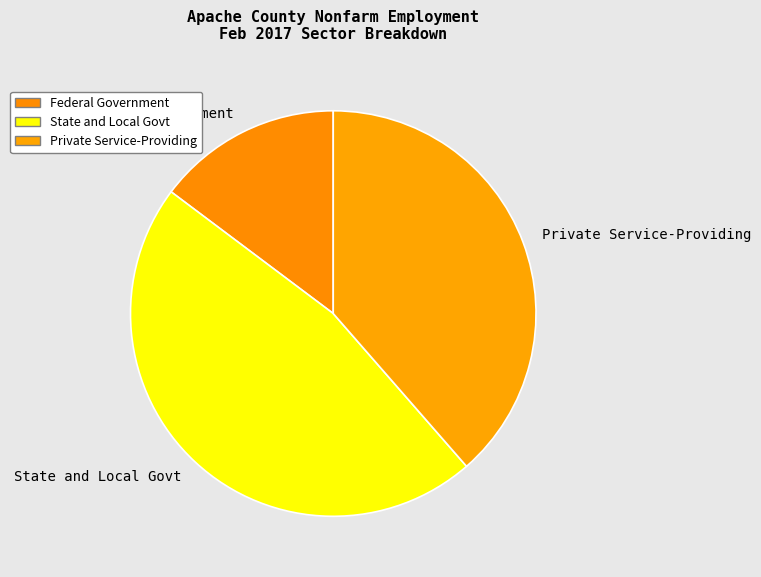

Does State and Local Govt account for over 50% of the chart?

No